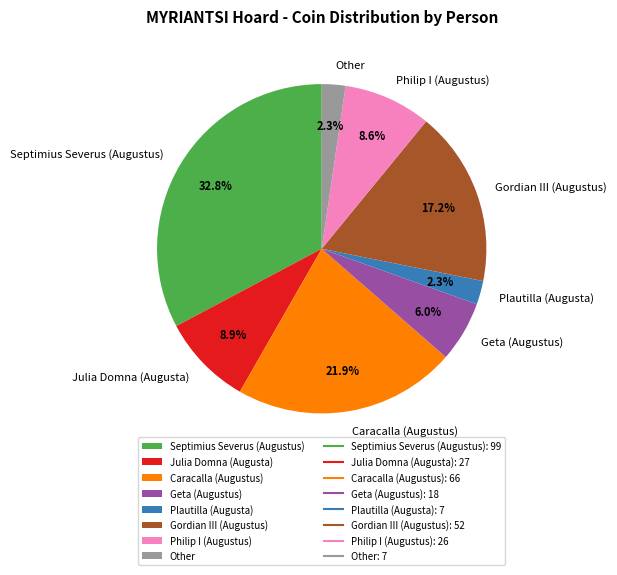

Does Julia Domna (Augusta) represent more than half of the total?

No